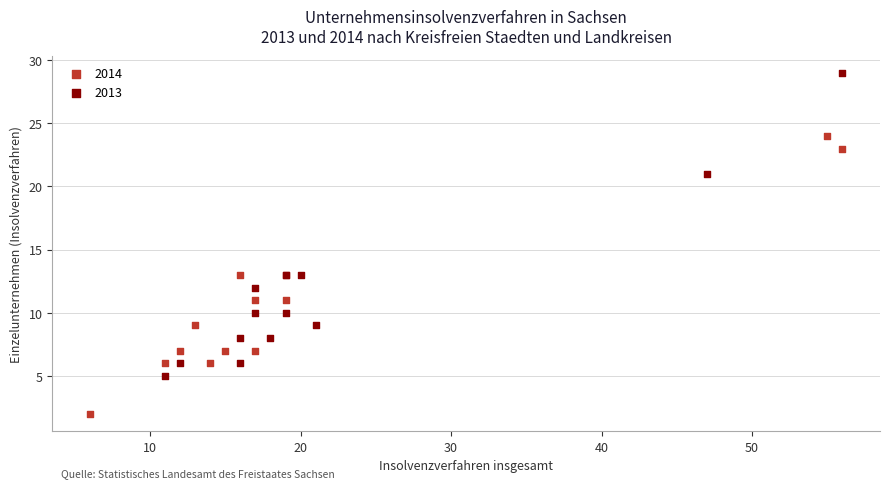

Which series has the widest spread of Y values?

2013